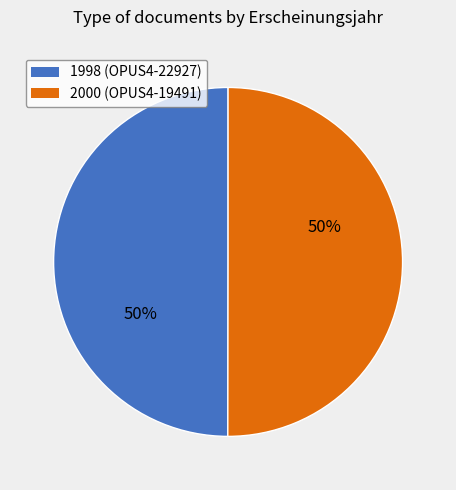

To the nearest percent, what is the average slice percentage?

50%